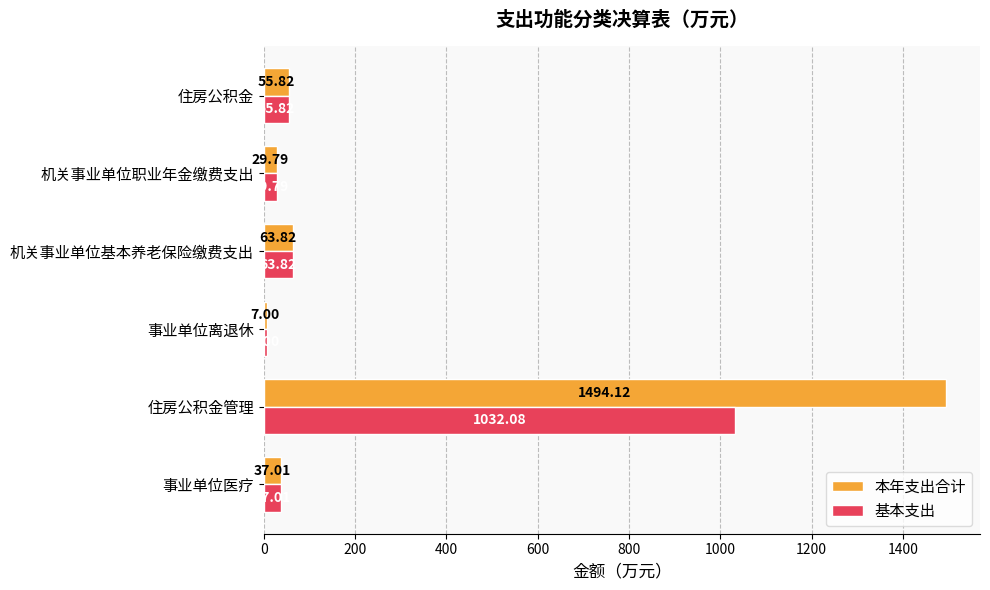

Which label corresponds to the smallest value in the chart?

事业单位离退休